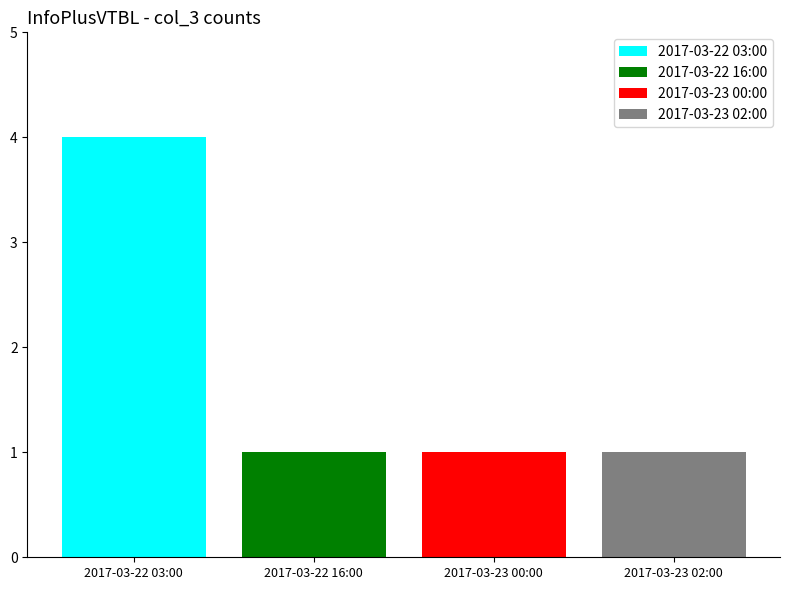

Which series has the largest range (max minus min)?

2017-03-22 03:00